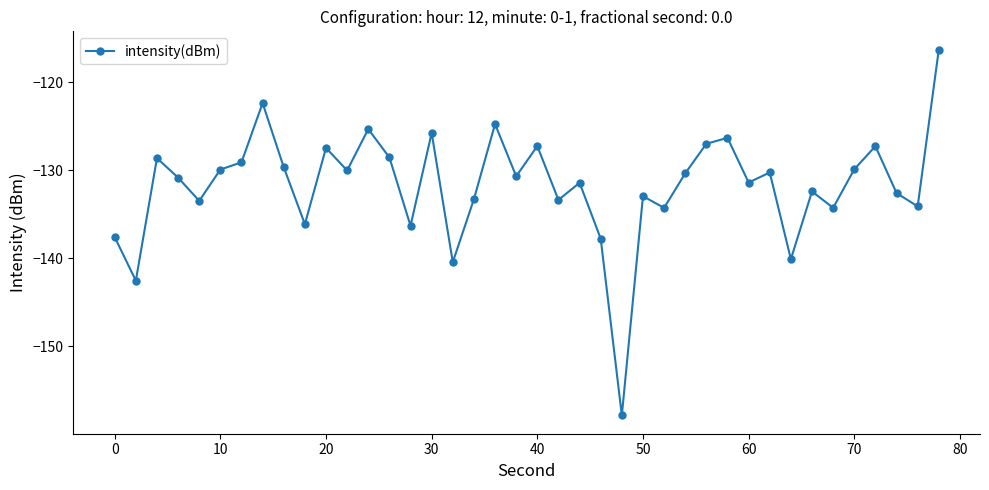

True or false: the data has more than 1 interior local peaks.

True